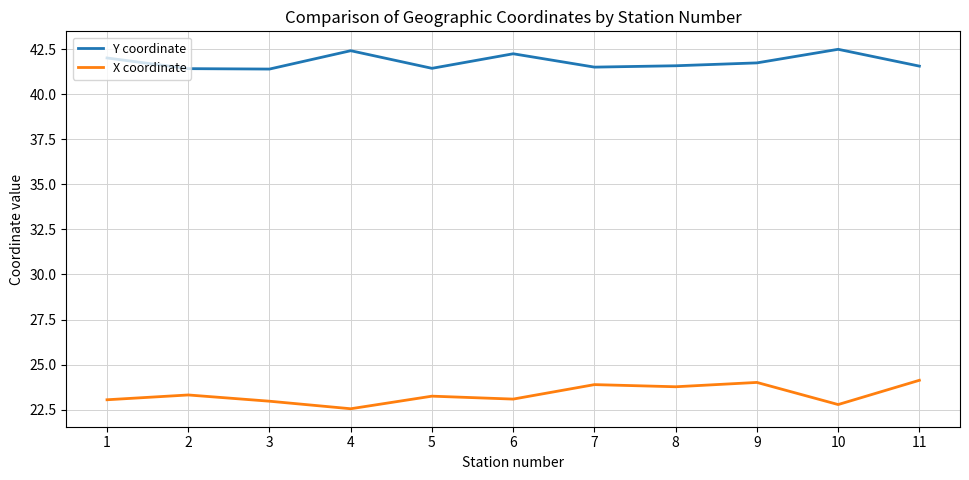

True or false: Y coordinate and X coordinate intersect in this chart.

False